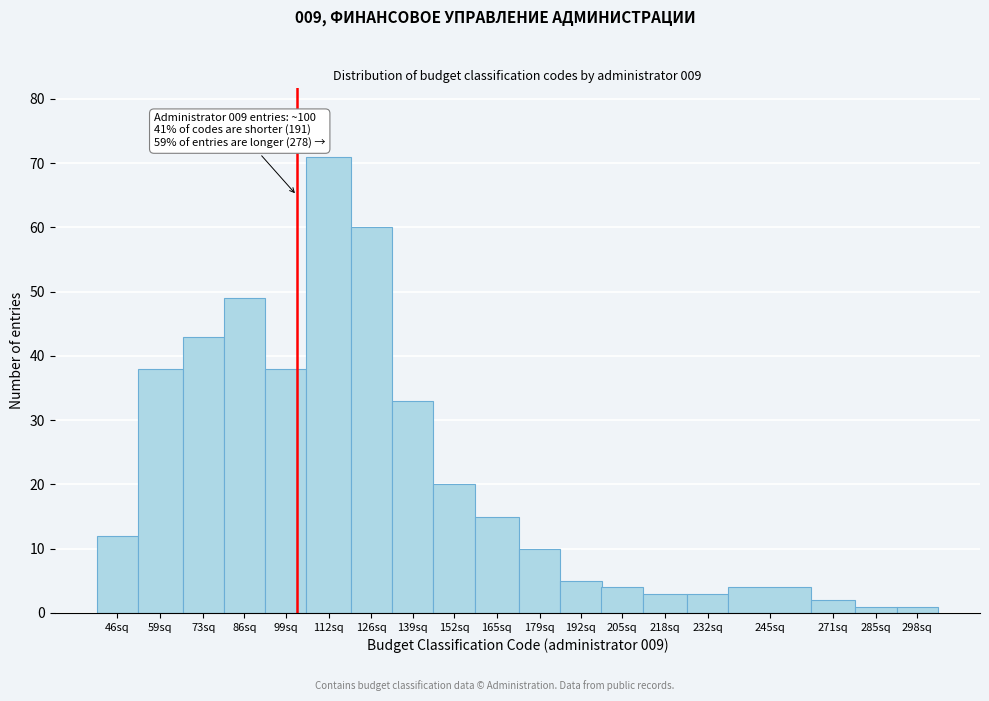

Reading left to right, list all the values displayed in this chart.

12	38	43	49	38	71	60	33	20	15	10	5	4	3	3	4	2	1	1